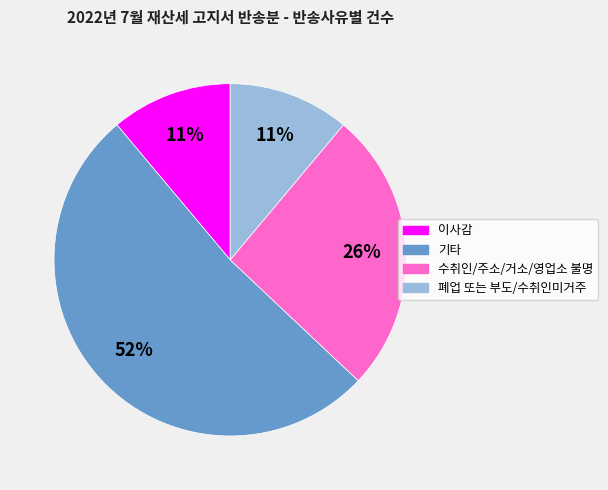

How many segments does this pie chart have?

4